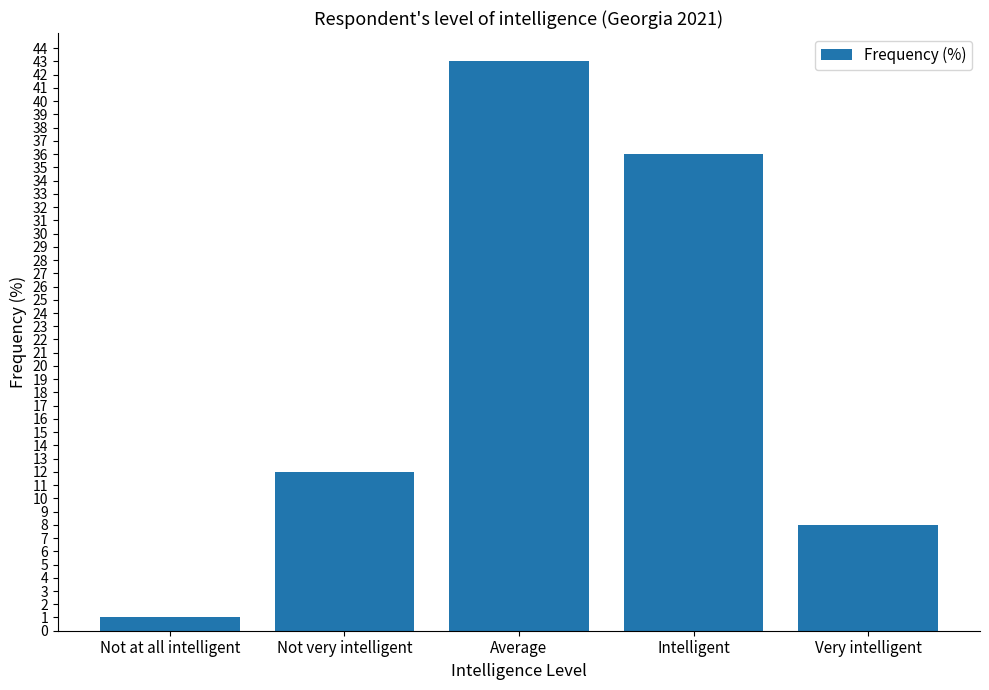

What is the value of the 2nd bar from the left?

12